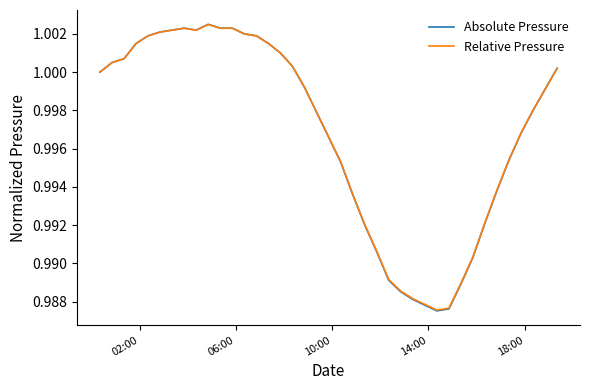

Which series has the largest range (max minus min)?

Absolute Pressure